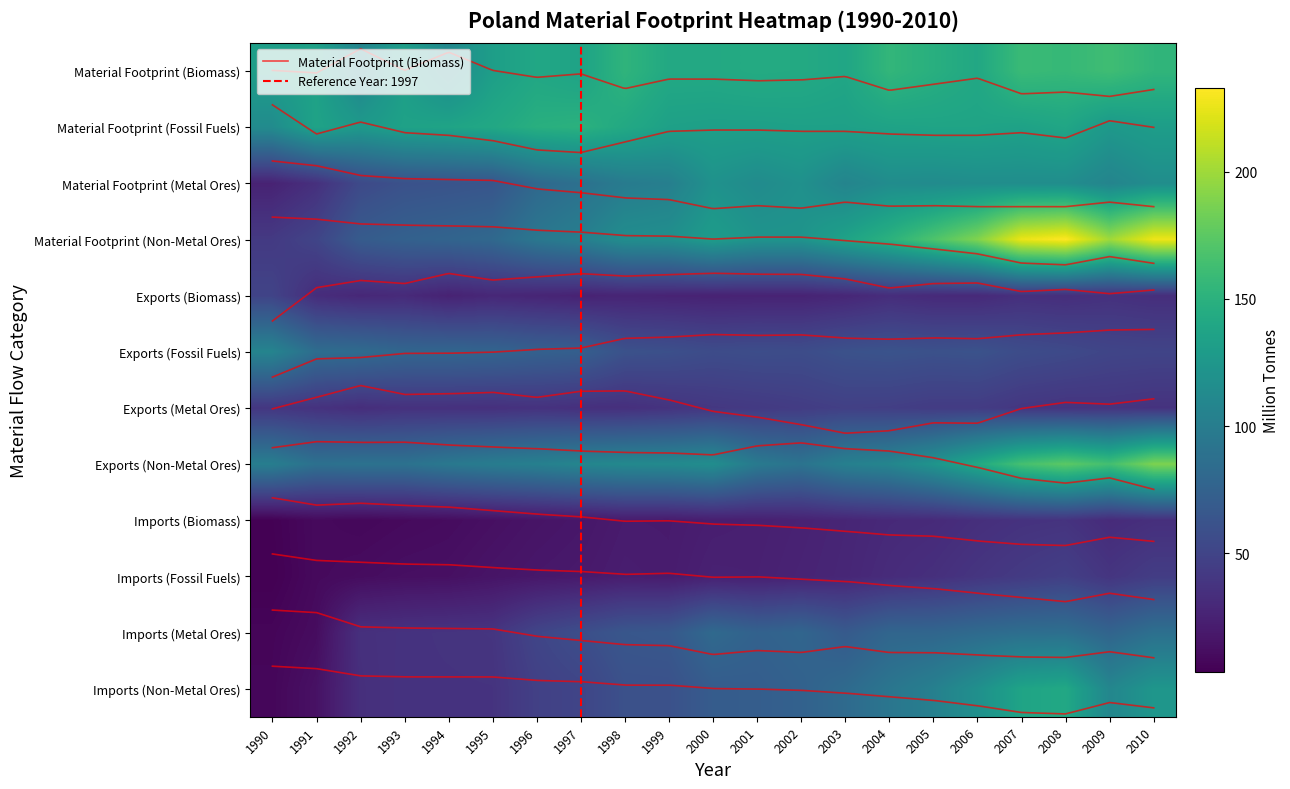

Is the value of Exports (Metal Ores) at 2001 greater than the value of Material Footprint (Biomass) at 2009?

No